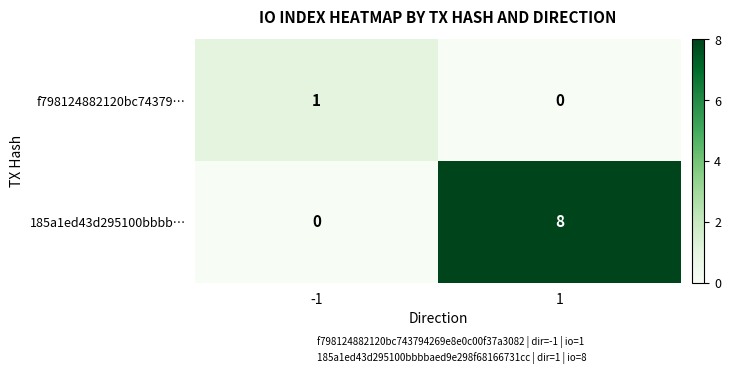

Rank the series by their average value, from highest to lowest.

185a1ed43d295100bbbb…, f798124882120bc74379…